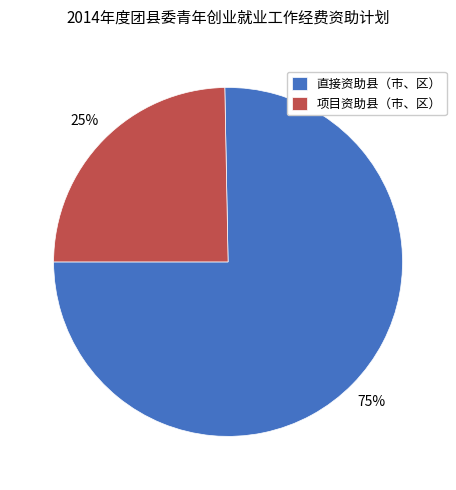

Is the sum of 直接资助县（市、区） and 项目资助县（市、区） greater than half?

Yes